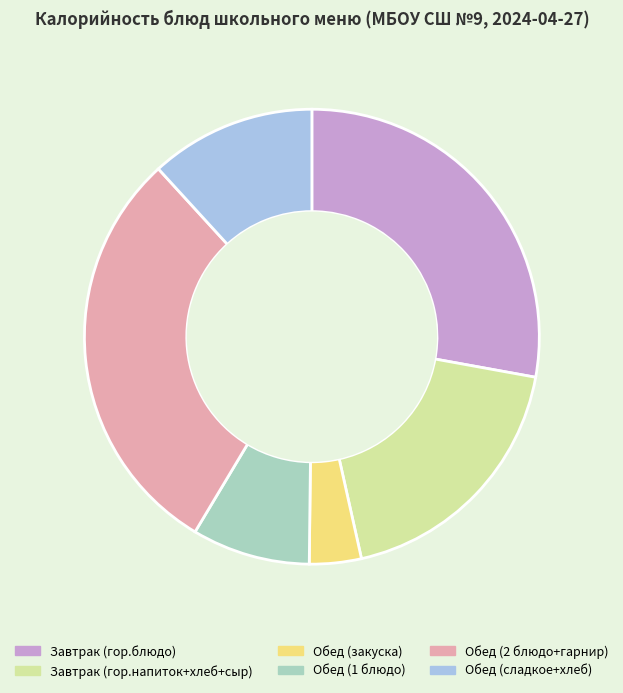

Rank the categories by value from highest to lowest.

Обед (2 блюдо+гарнир), Завтрак (гор.блюдо), Завтрак (гор.напиток+хлеб+сыр), Обед (сладкое+хлеб), Обед (1 блюдо), Обед (закуска)